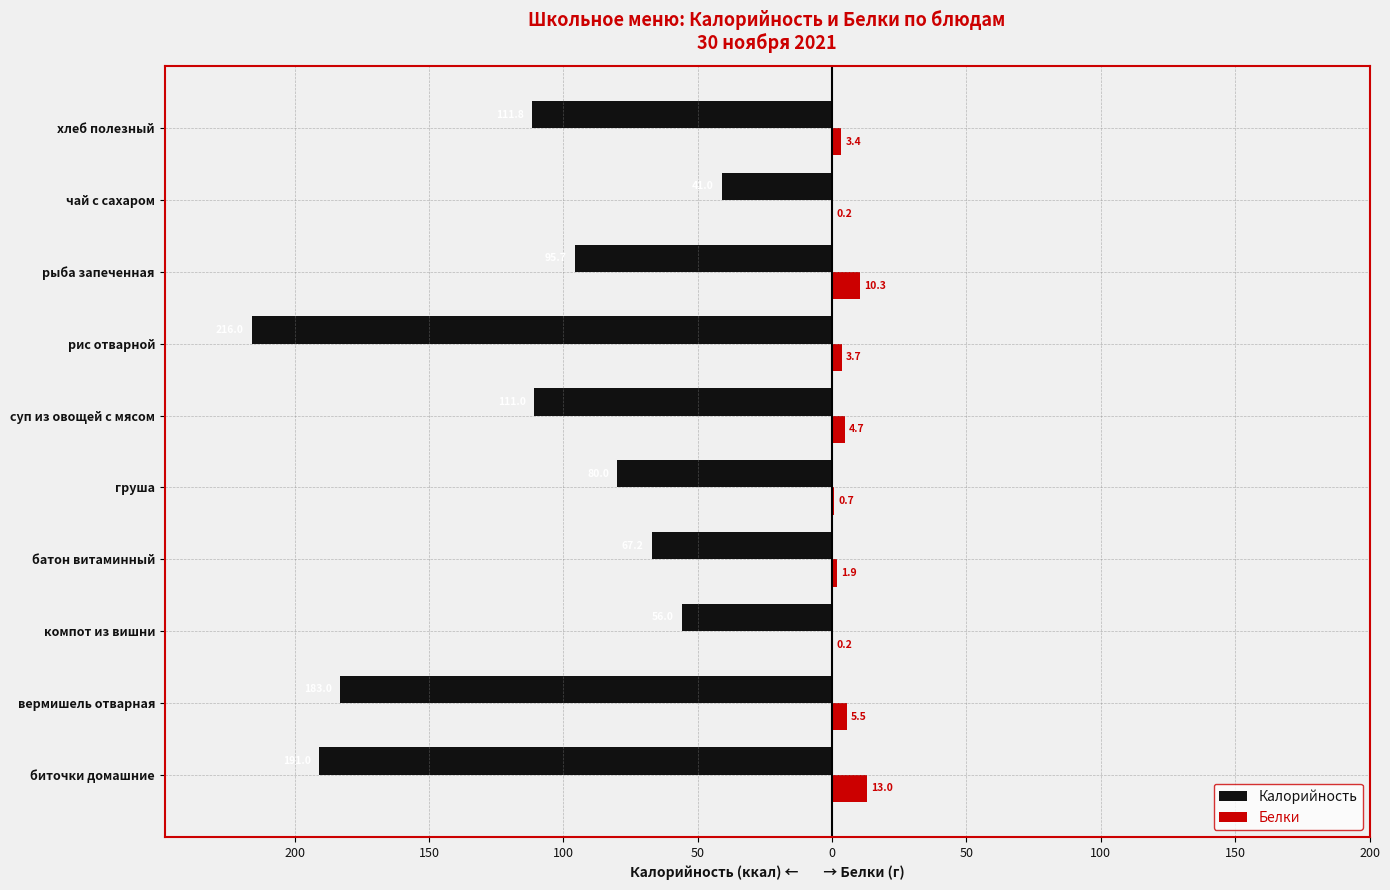

What are all the series names shown in the legend?

Калорийность, Белки